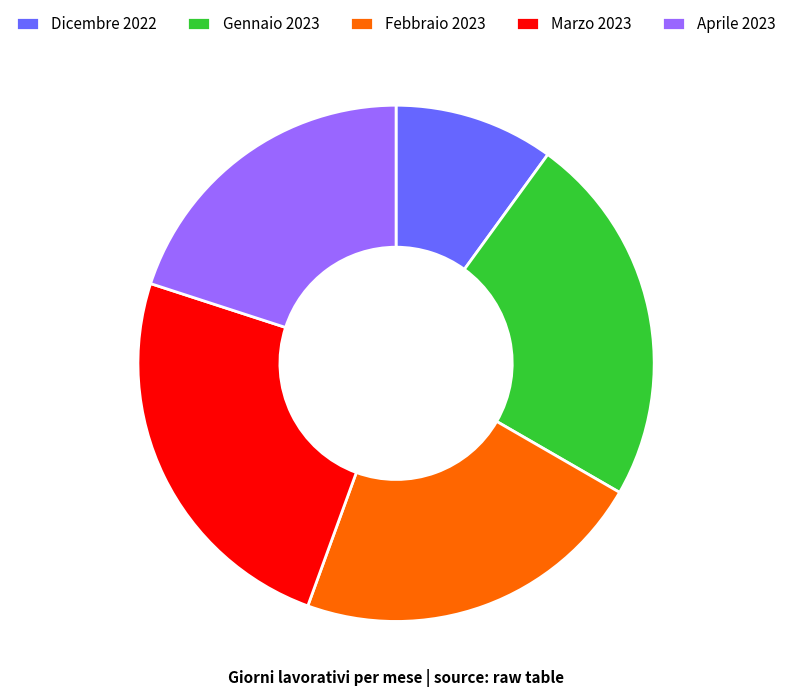

Is the sum of Gennaio 2023 and Dicembre 2022 greater than half?

No